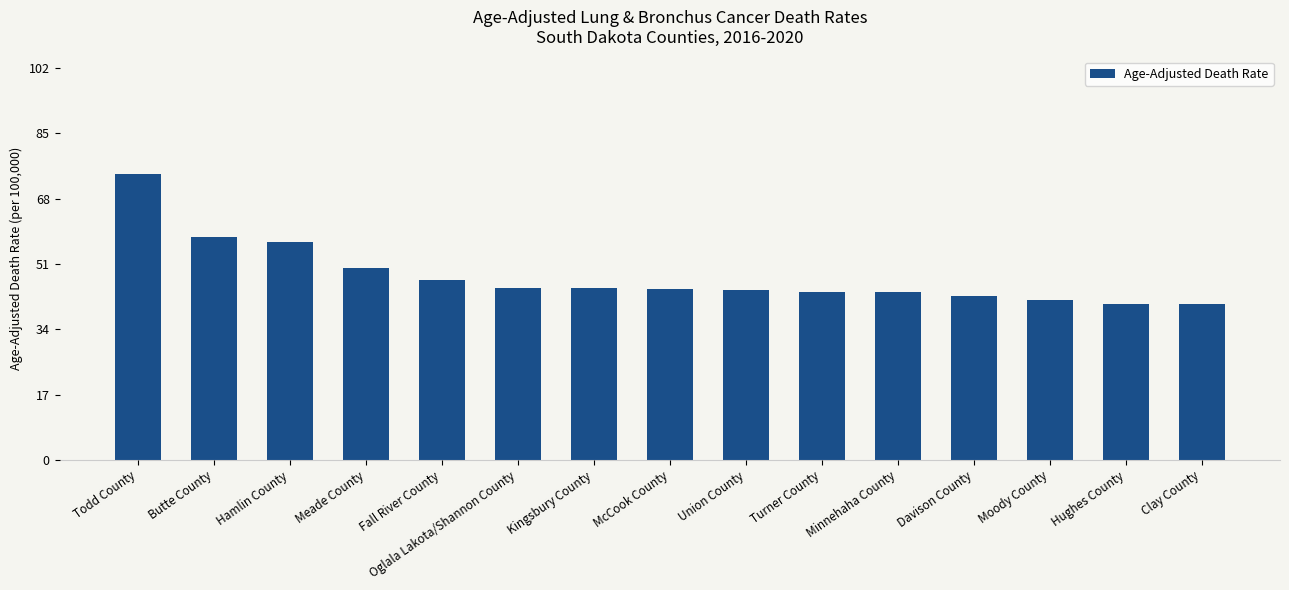

What is the ratio of the value at Oglala Lakota/Shannon County to the value at Hamlin County?

0.8